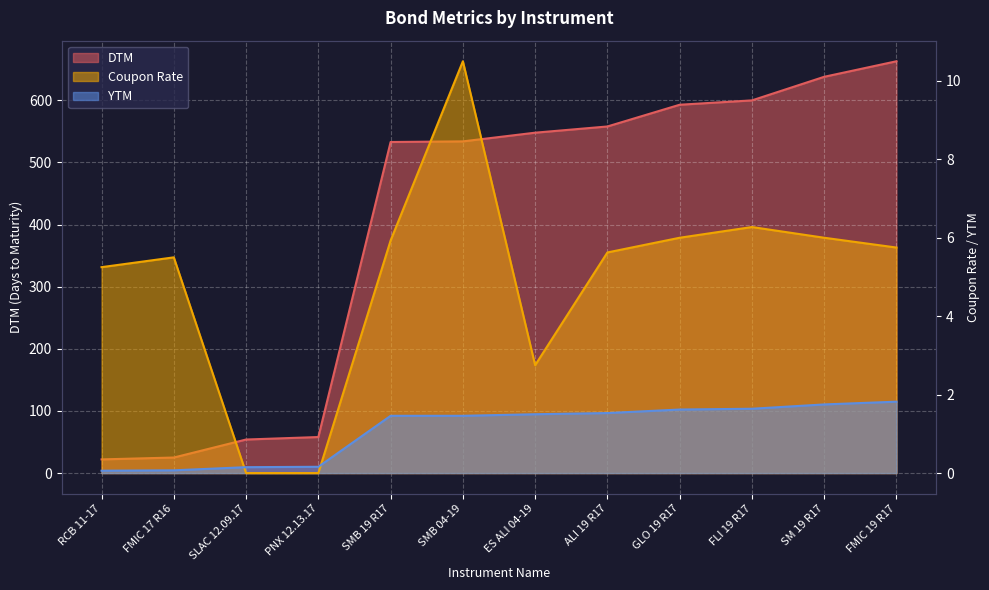

What is the difference between the highest and lowest values at PNX 12.13.17?

58.0